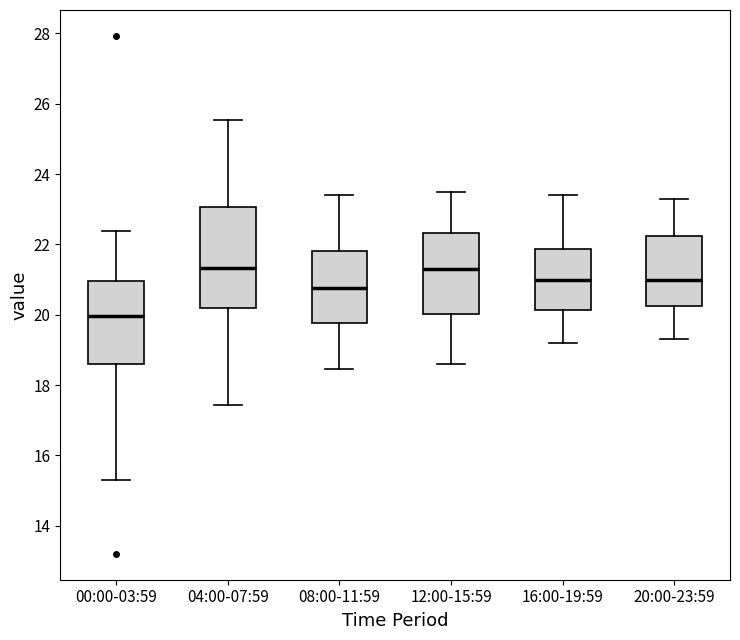

Reading left to right, transcribe this box plot: for each box, give where its median line is, the range the box spans, and where its two whiskers end, as read against the y-axis. The values are not printed on the chart, so give them approximately, as read against the axis.

00:00-03:59: median 20.0, box 18.6 to 21.0, whiskers 15.4 to 22.4
04:00-07:59: median 21.4, box 20.2 to 23.0, whiskers 17.4 to 25.6
08:00-11:59: median 20.8, box 19.8 to 21.8, whiskers 18.4 to 23.4
12:00-15:59: median 21.4, box 20.0 to 22.4, whiskers 18.6 to 23.6
16:00-19:59: median 21.0, box 20.2 to 21.8, whiskers 19.2 to 23.4
20:00-23:59: median 21.0, box 20.2 to 22.2, whiskers 19.4 to 23.4